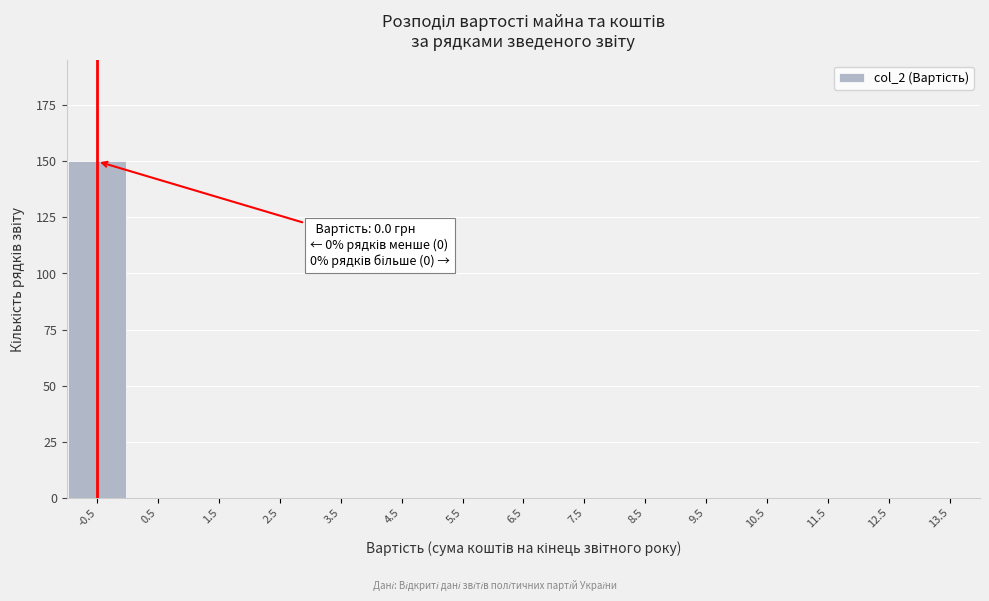

What is the greatest value displayed?

150